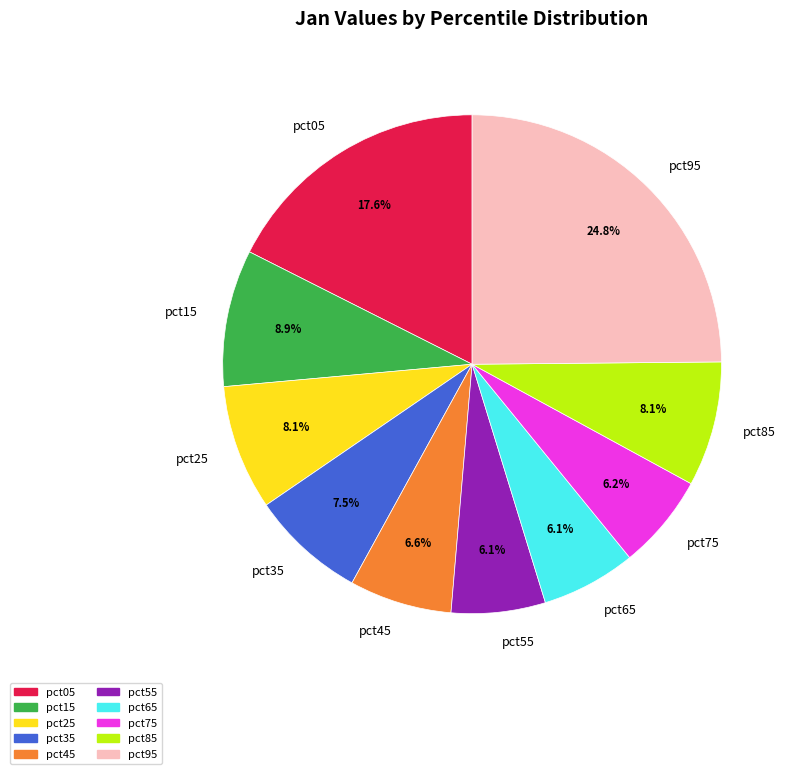

What percentage do pct55 and pct35 together represent?

13.6%